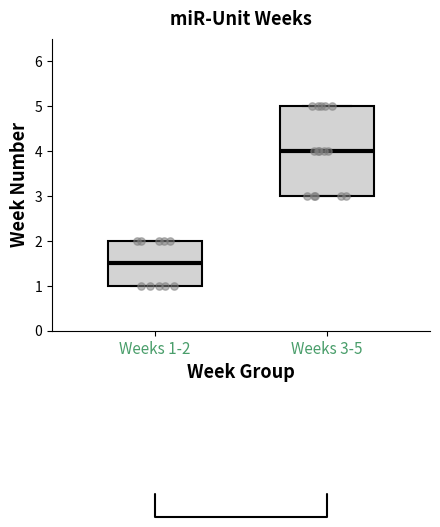

Reading left to right, transcribe this box plot: for each box, give where its median line is, the range the box spans, and where its two whiskers end, as read against the y-axis. The values are not printed on the chart, so give them approximately, as read against the axis.

Weeks 1-2: median 1.5, box 1.0 to 2.0, whiskers 1.0 to 2.0
Weeks 3-5: median 4.0, box 3.0 to 5.0, whiskers 3.0 to 5.0